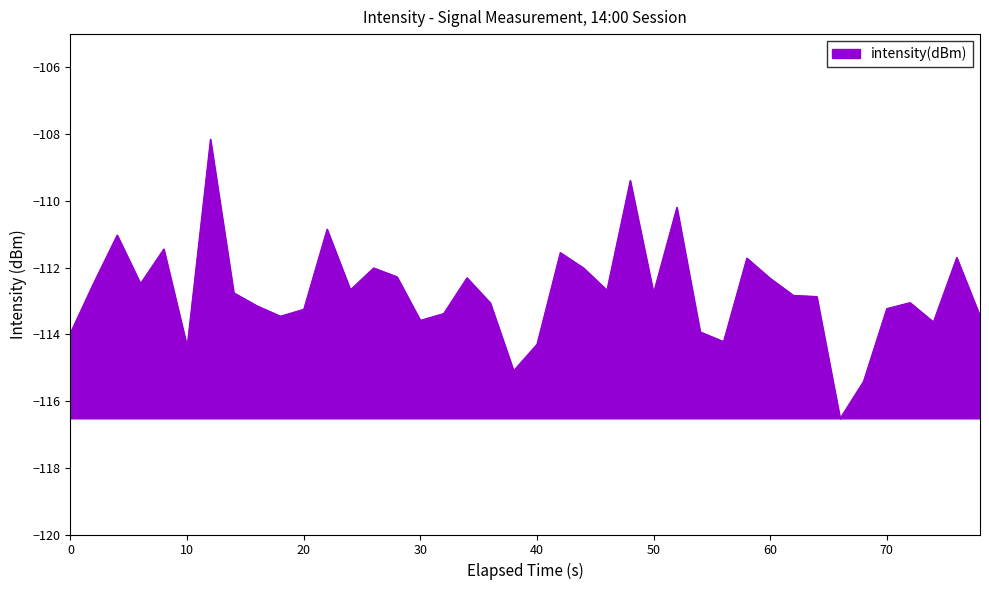

What is the greatest value displayed?

-108.1